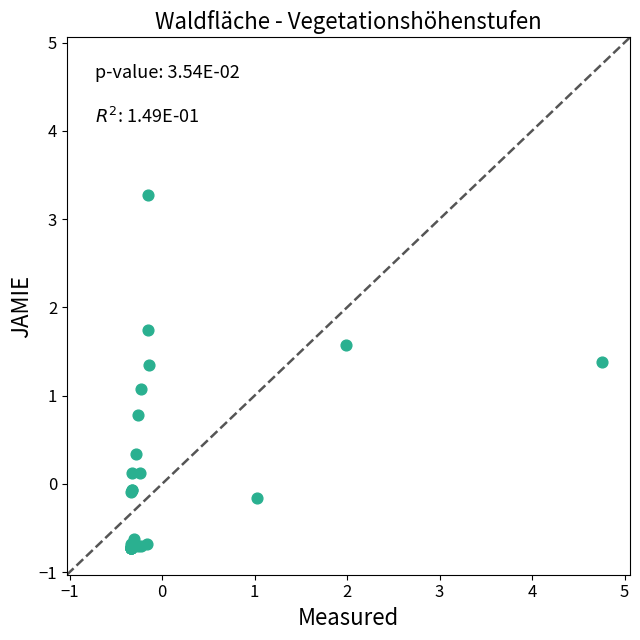

What Y value in the scatter plot is closest to 1?

1.1